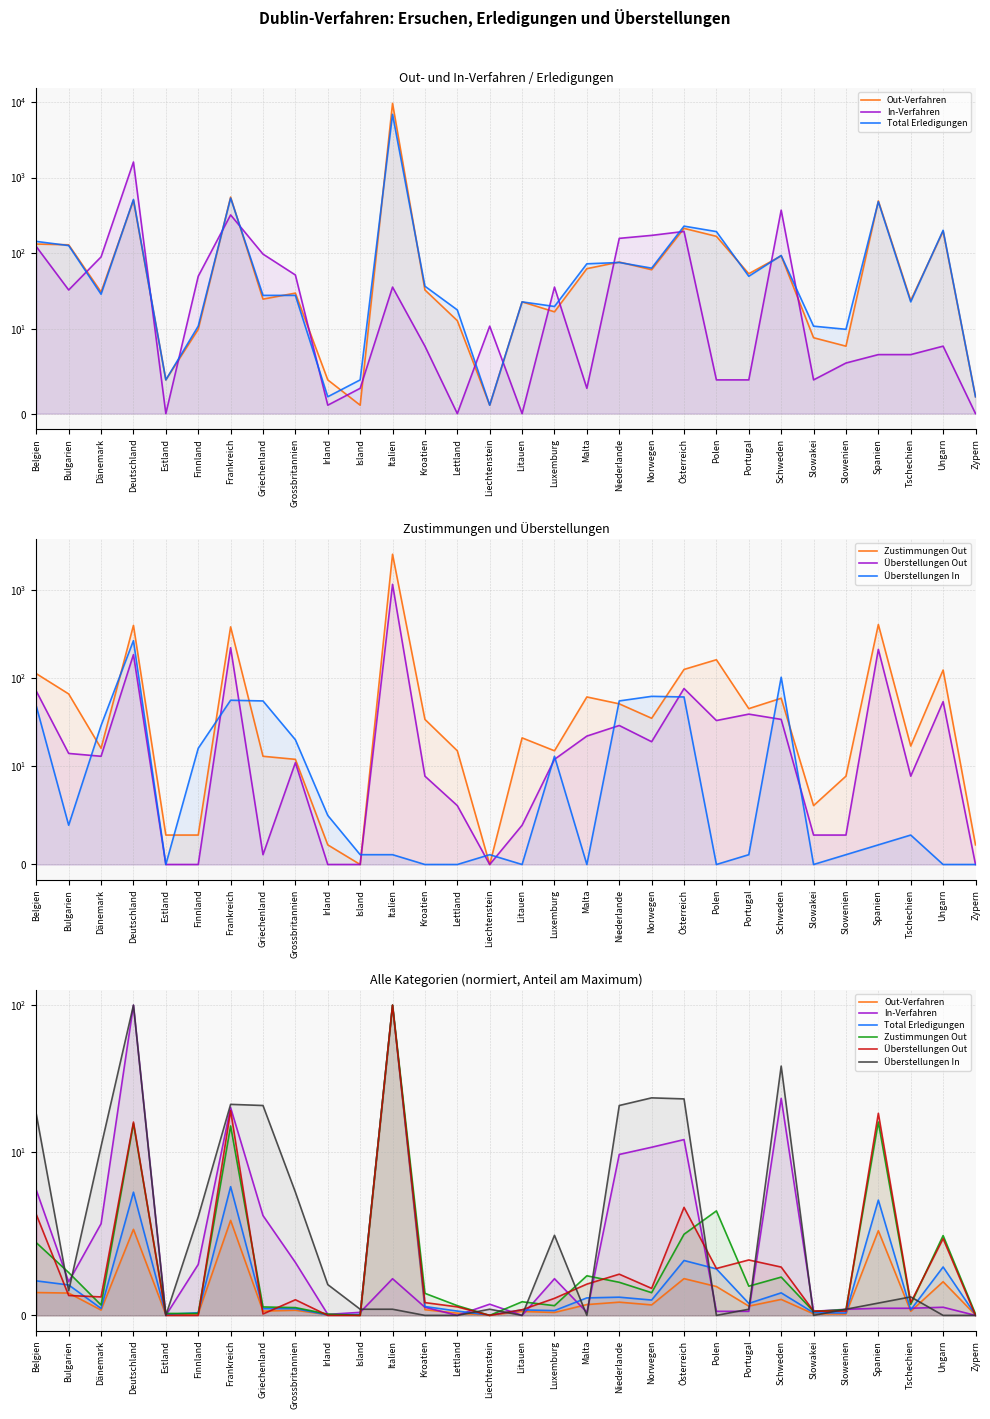

What is the spread (max minus min) of values at Griechenland?

20.7